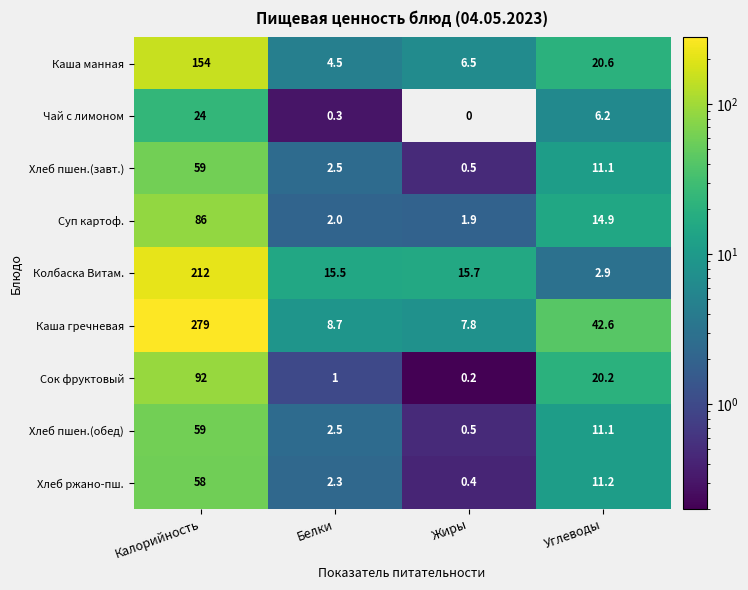

What is the difference between the maximum and minimum values in the Каша гречневая series?

271.2